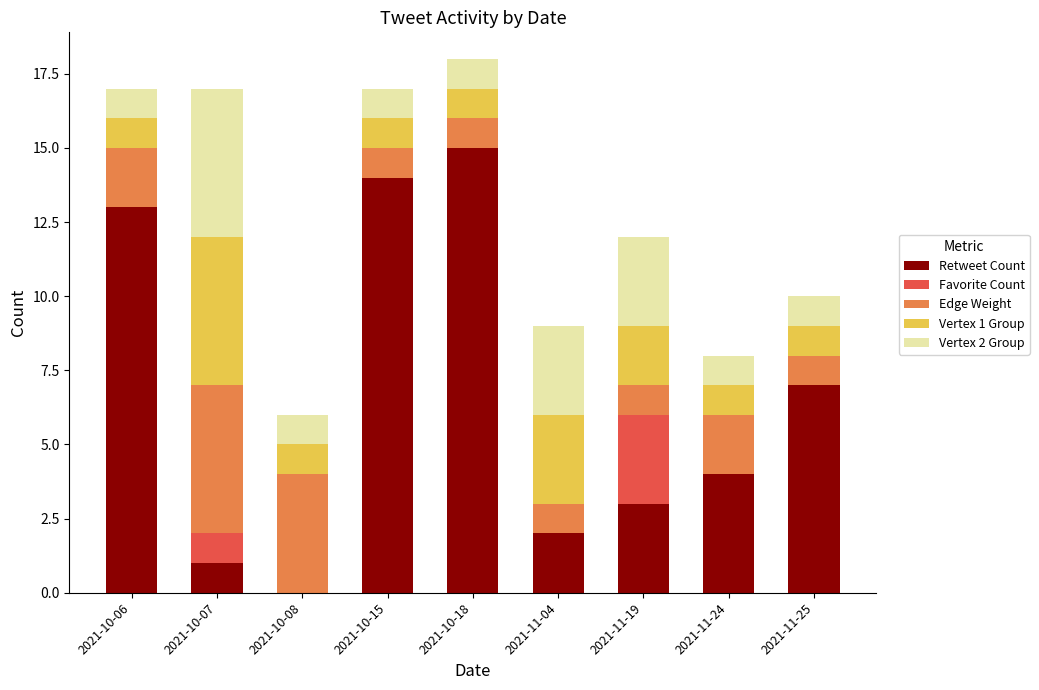

What is the sum of the Retweet Count values at 2021-10-07 and 2021-10-18?

16